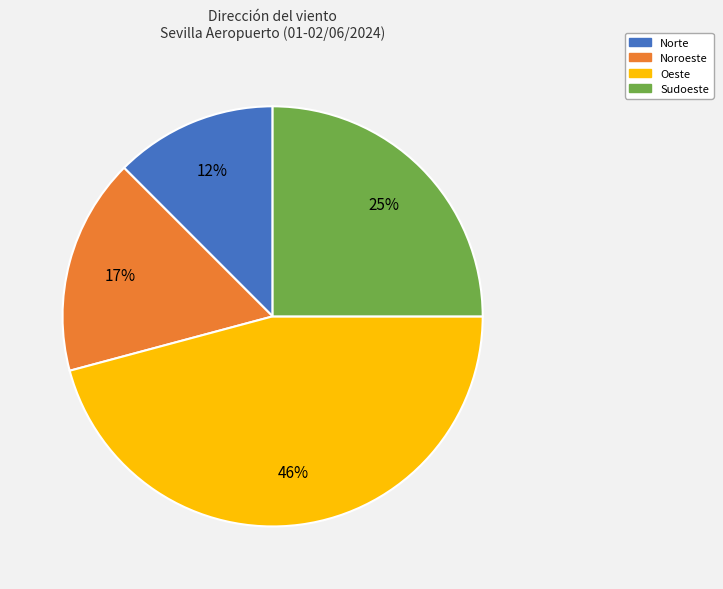

Do Sudoeste and Oeste together represent more than half of the pie?

Yes